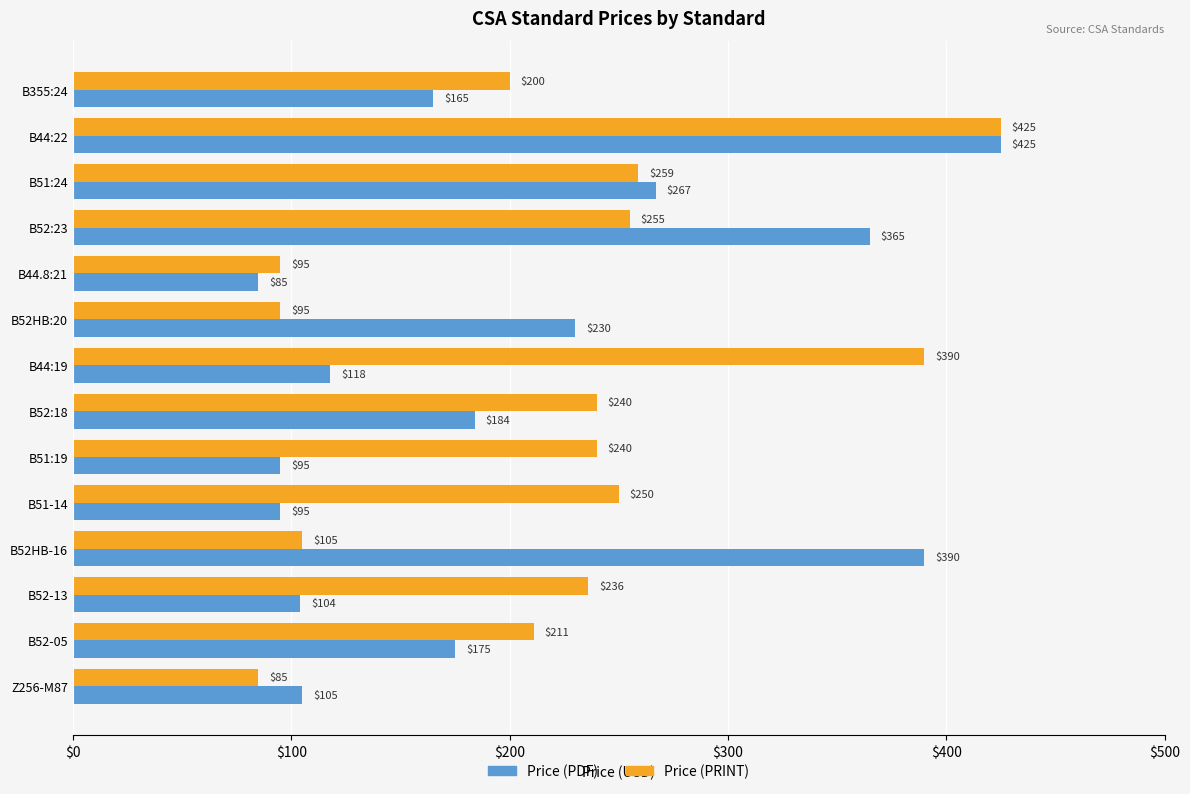

At which label does Price (PDF) reach its minimum?

B44.8:21